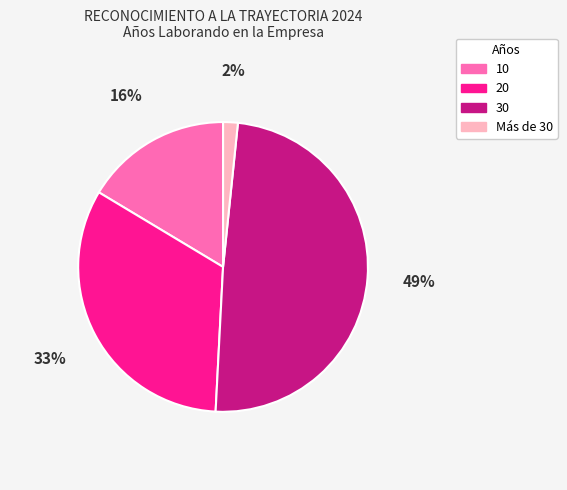

The 20 slice represents 24% of the pie. True or false?

False